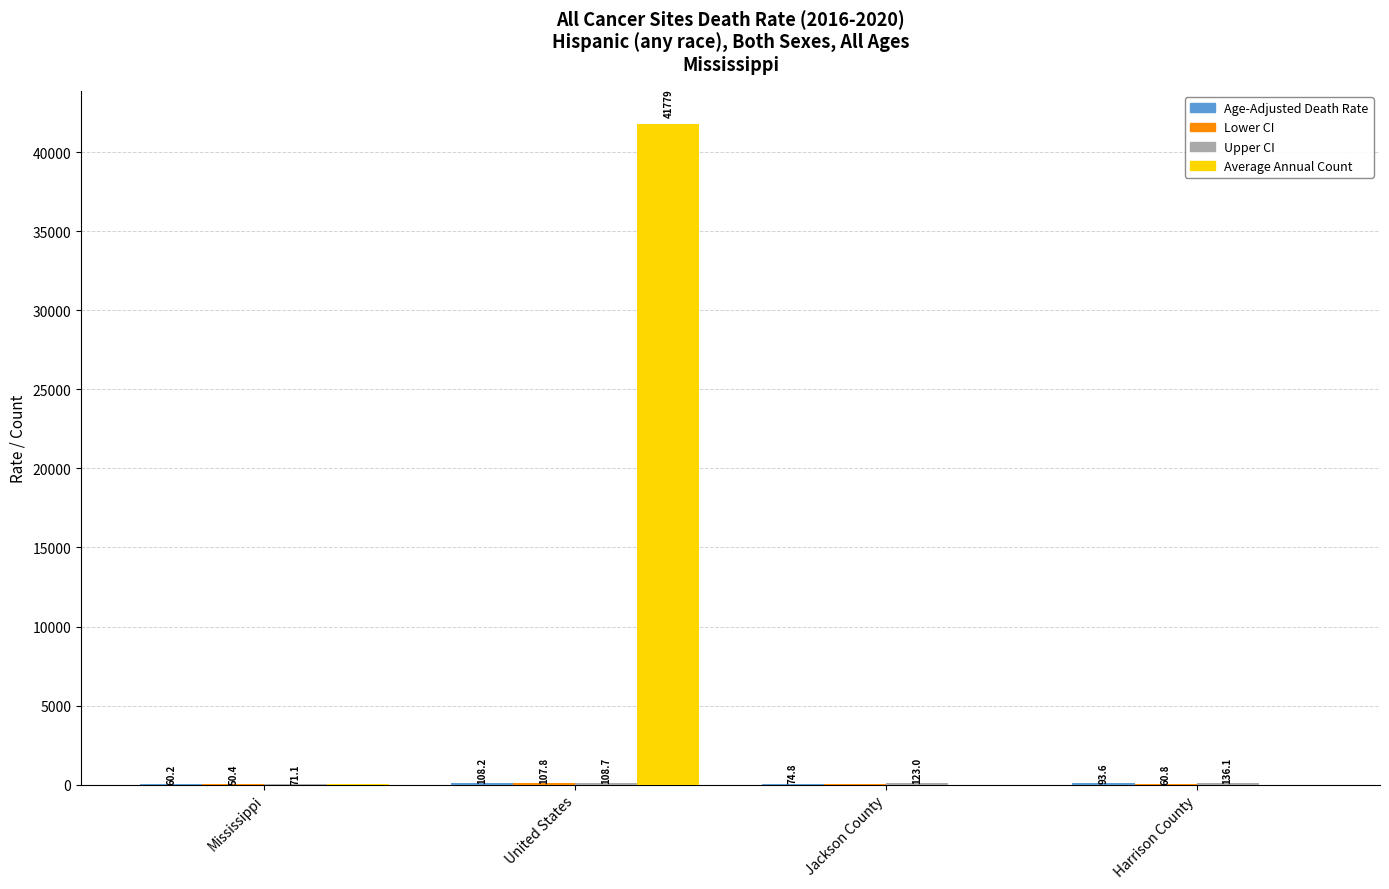

What is the total value across all series at United States?

42103.7